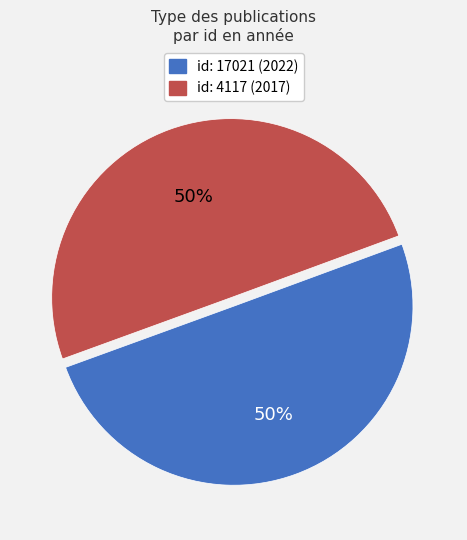

To the nearest percent, what is the average slice percentage?

50%